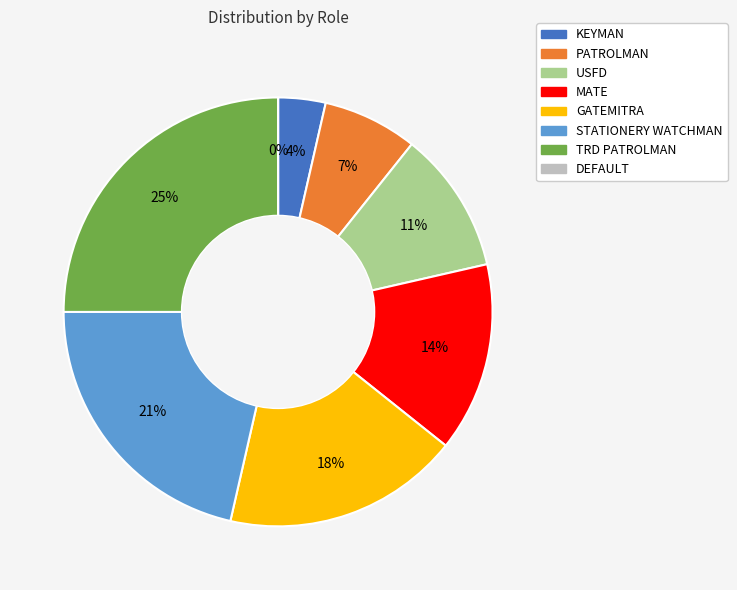

How many segments does this pie chart have?

8